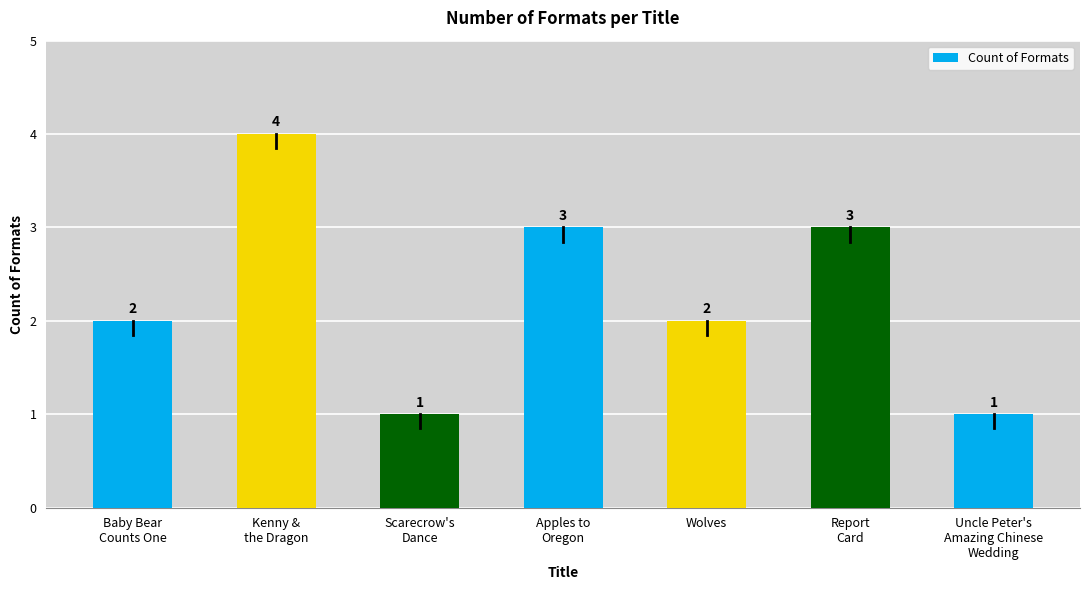

The chart shows a value of 3 at Wolves. True or false?

False